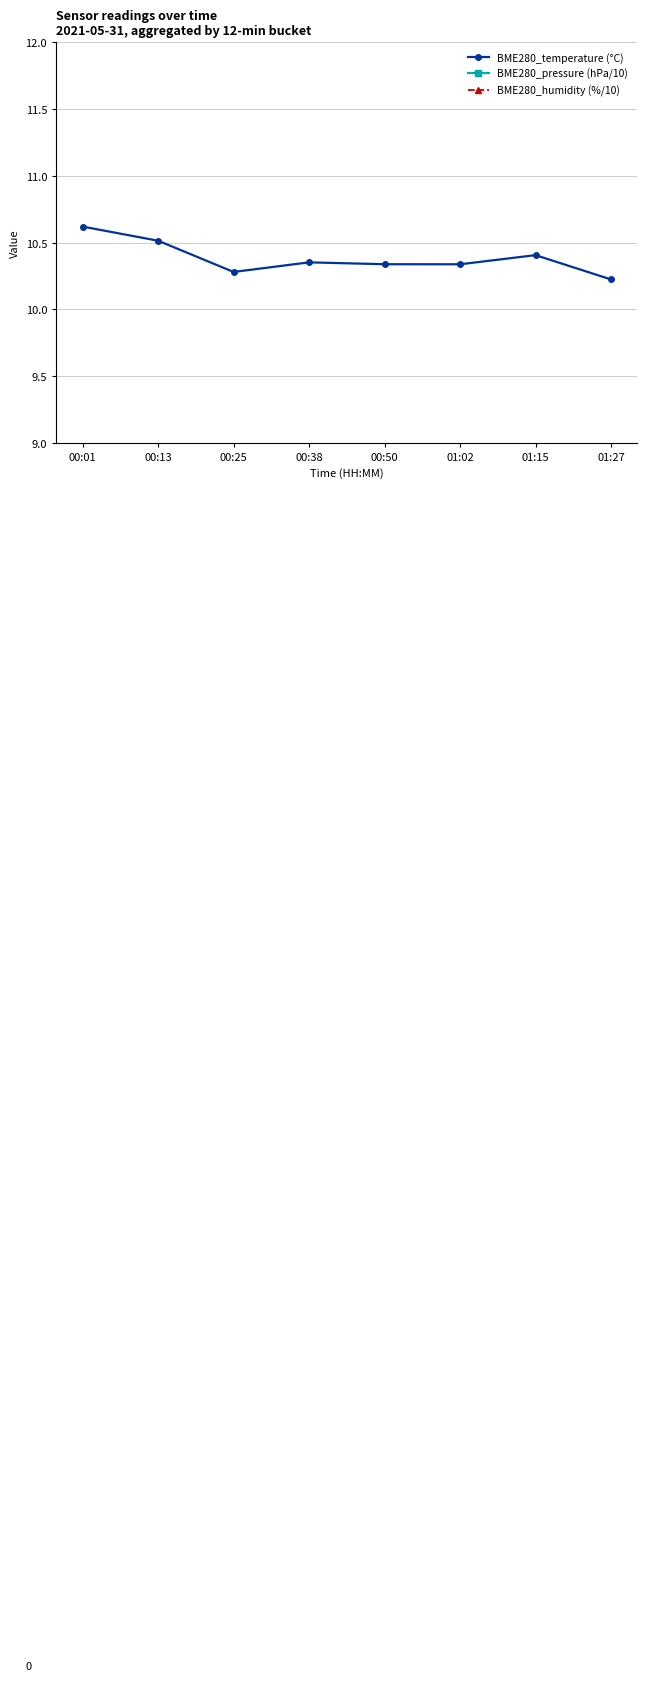

What value does the BME280_temperature (°C) series have at 01:15?

10.4